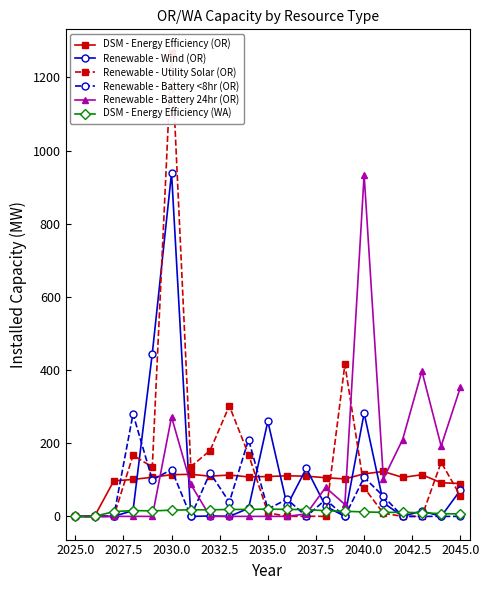

Rank the series by their maximum value, from highest to lowest.

Renewable - Utility Solar (OR), Renewable - Wind (OR), Renewable - Battery 24hr (OR), Renewable - Battery <8hr (OR), DSM - Energy Efficiency (OR), DSM - Energy Efficiency (WA)